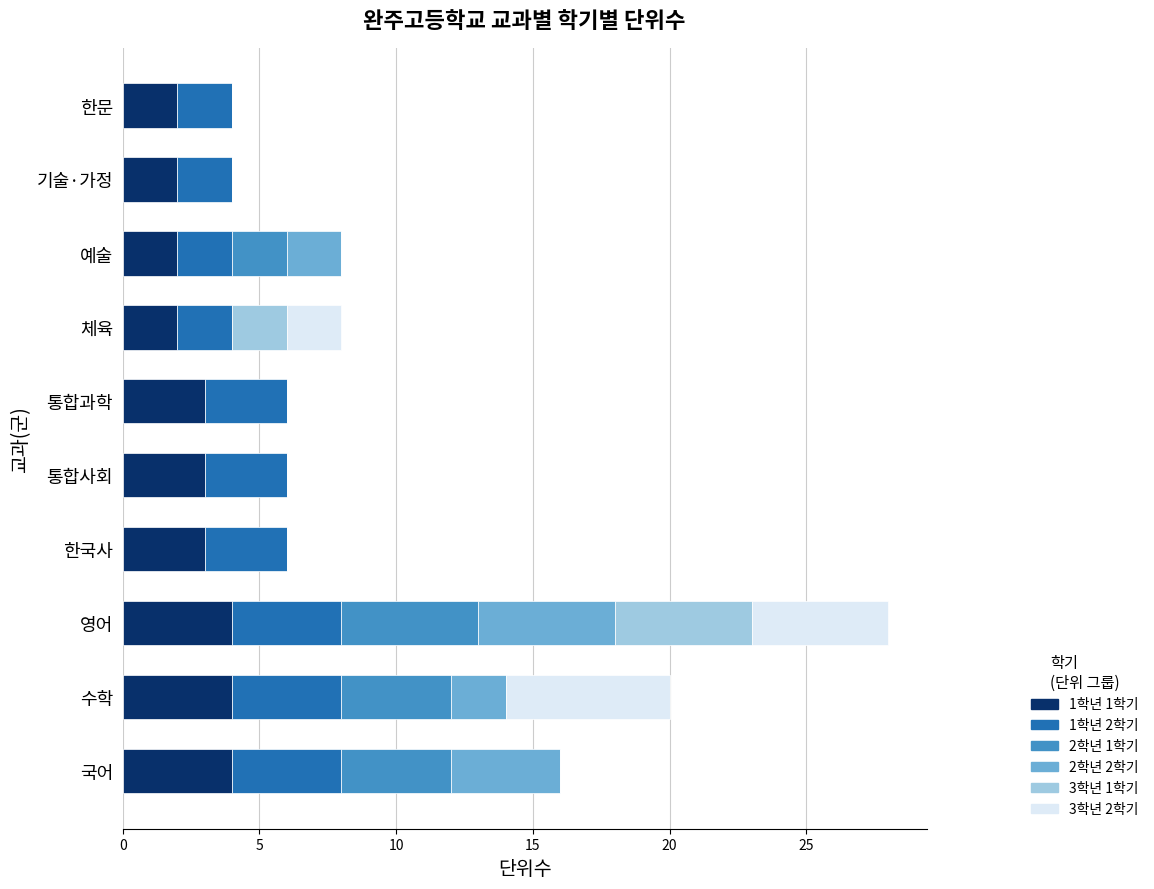

What is the maximum value for 1학년 1학기?

4